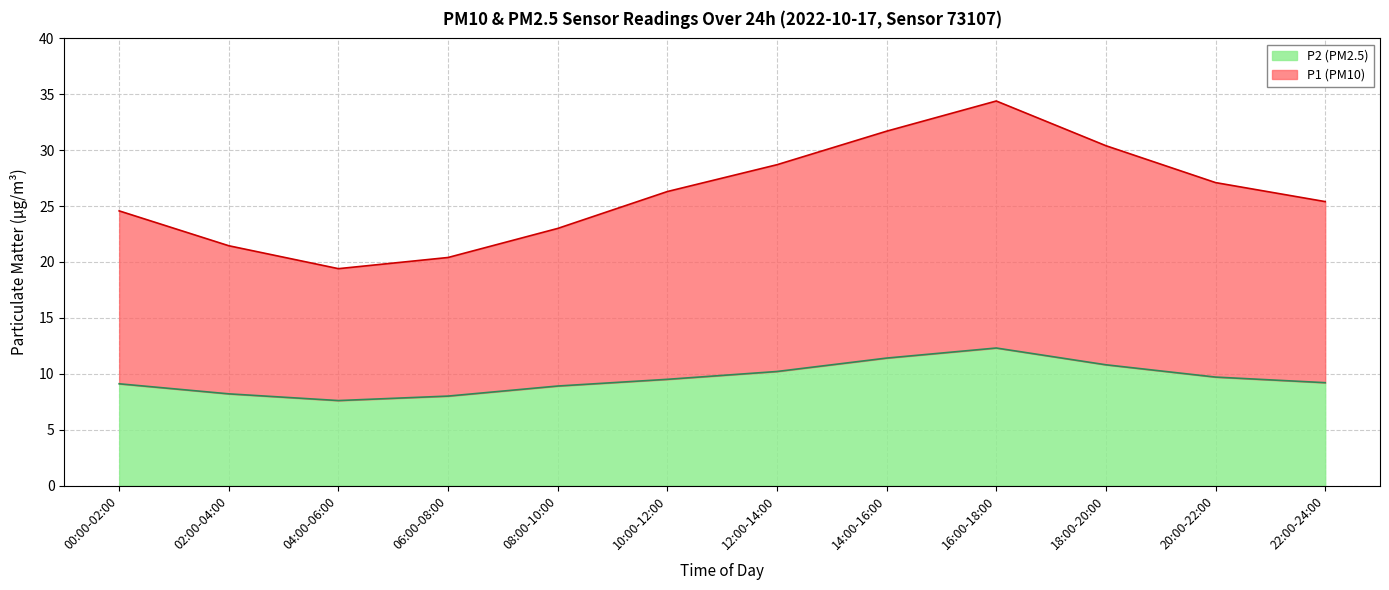

True or false: P2 (PM2.5) and P1 (PM10) intersect in this chart.

False